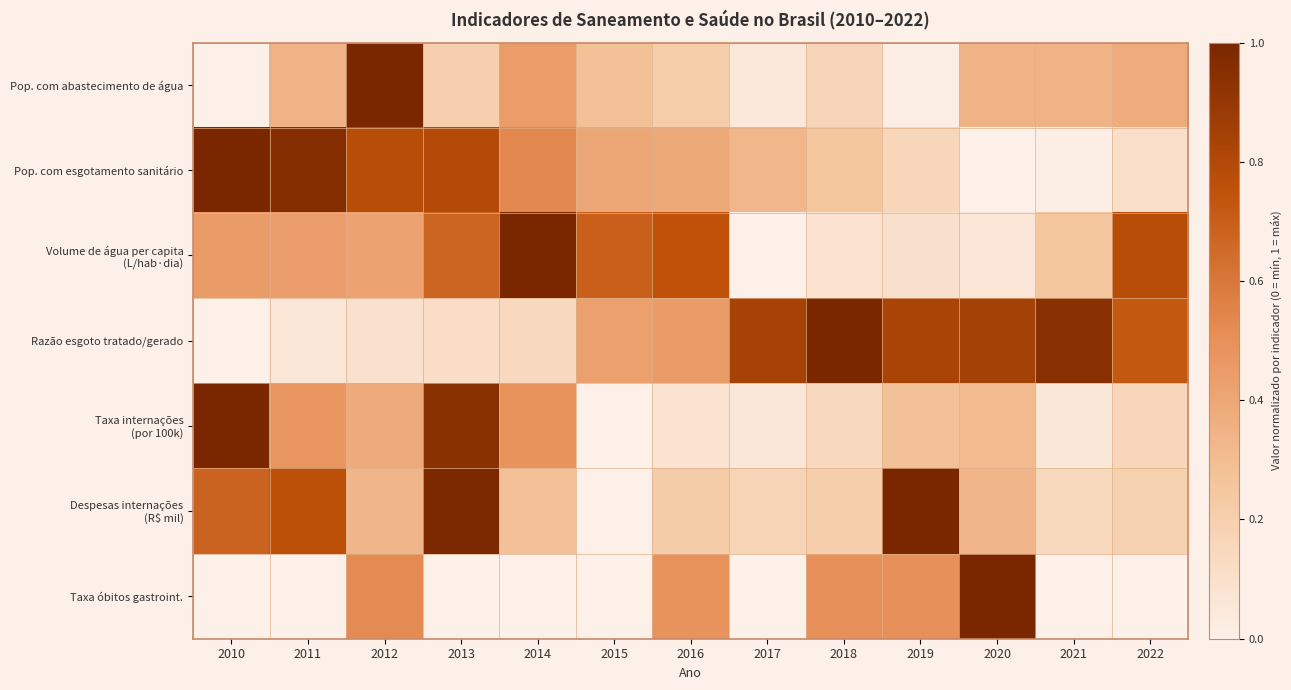

How many series are shown in this chart?

7